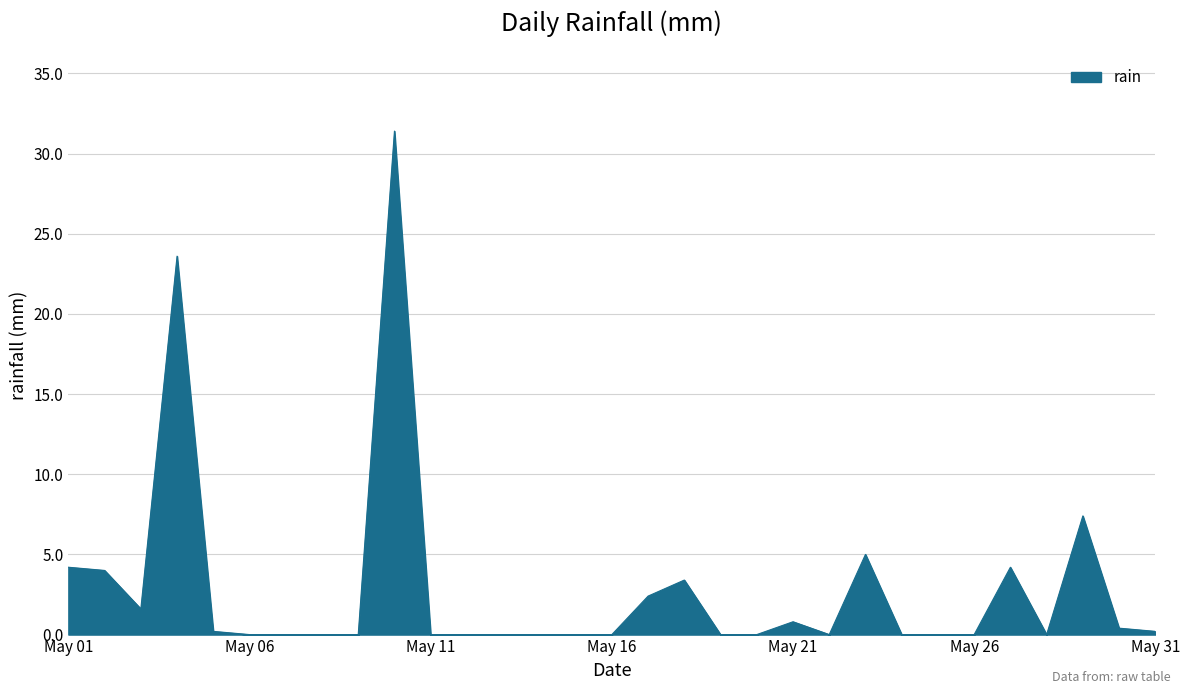

Does the chart have visible grid lines?

Yes